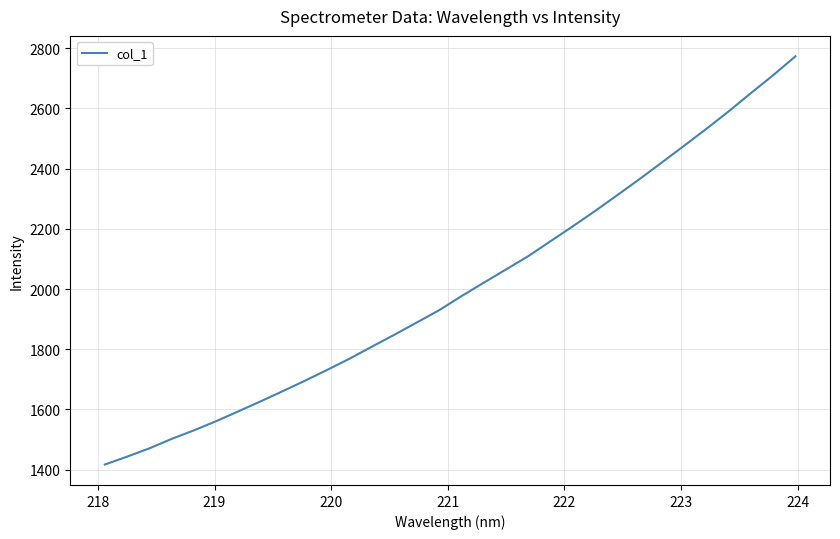

What is the maximum value shown in the chart?

2773.2